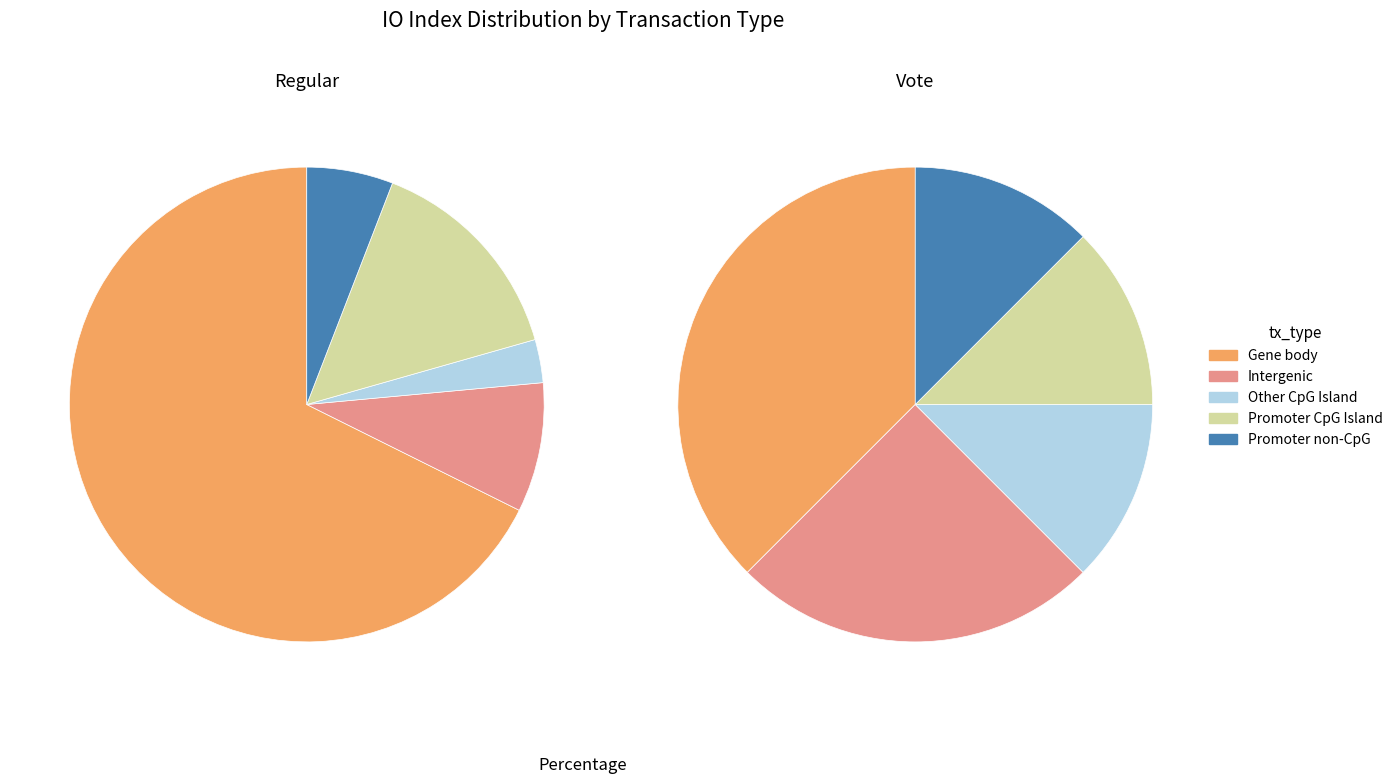

What is the ratio of the value at Regular to the value at Vote?

7.7